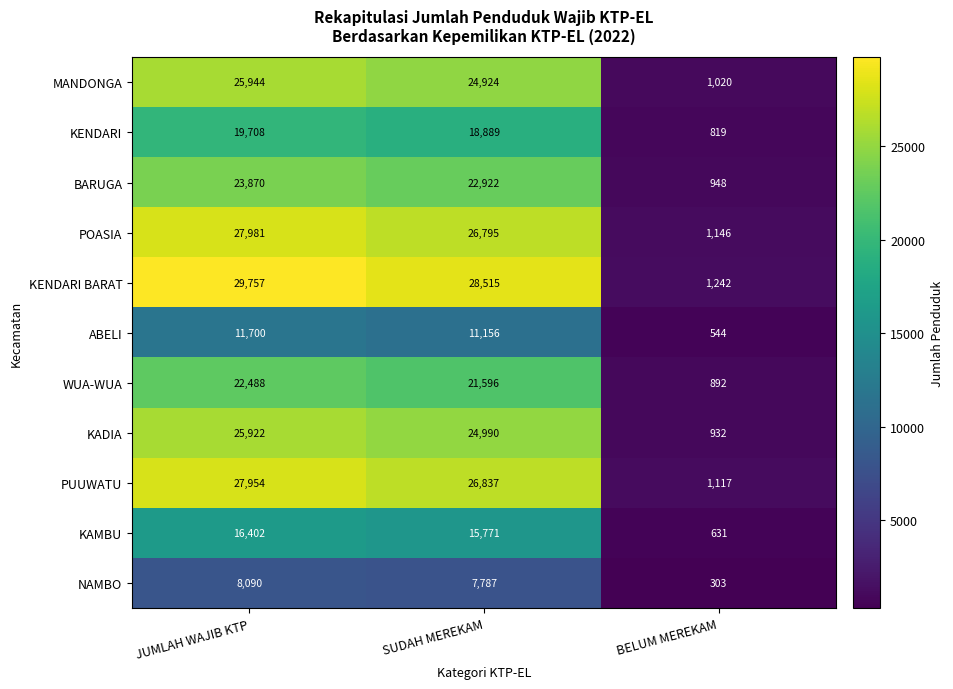

What is the spread (max minus min) of values at BELUM MEREKAM?

939